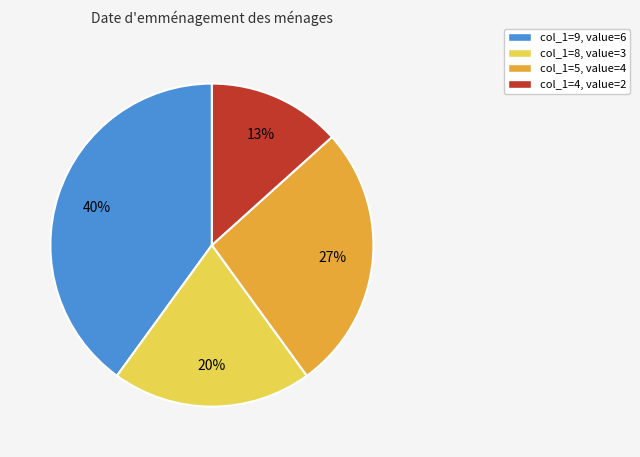

What percentage is the col_1=9, value=6 slice, to the nearest percent?

40%